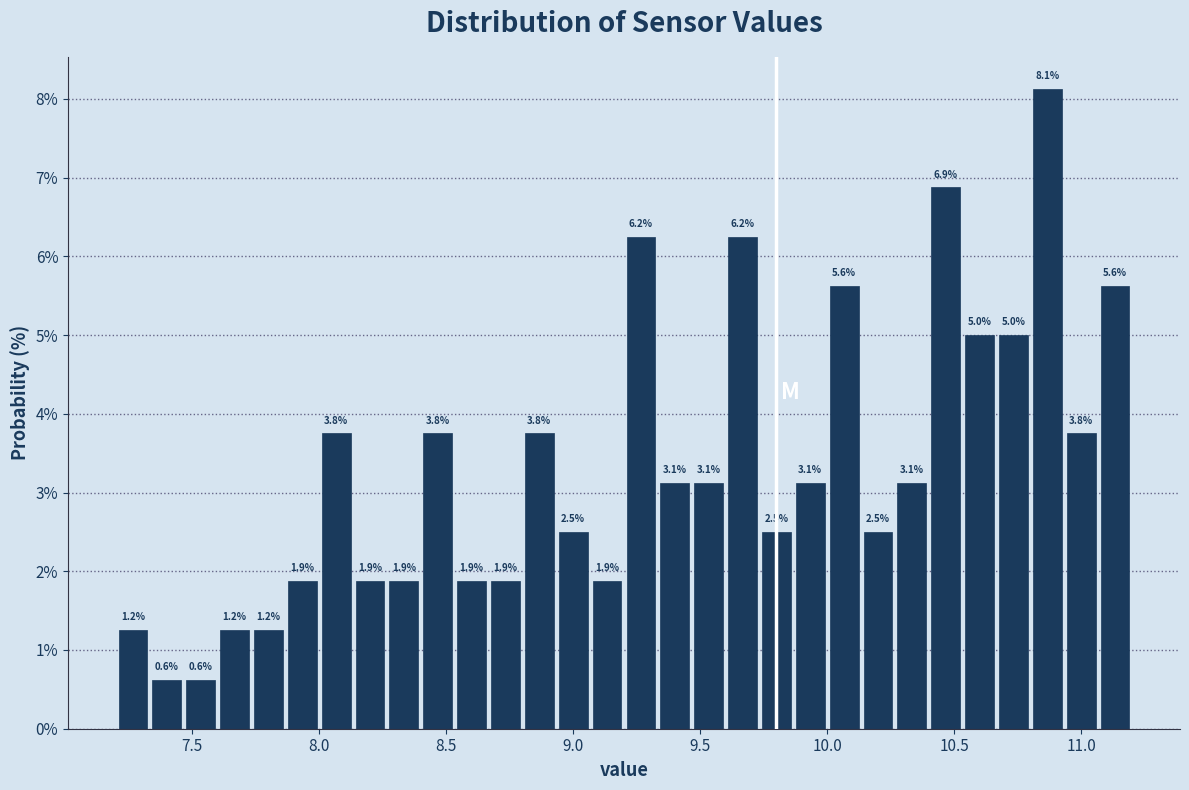

Around what value on the x-axis is the tallest bar? Give the approximate position of its centre, as read against the axis.

10.85